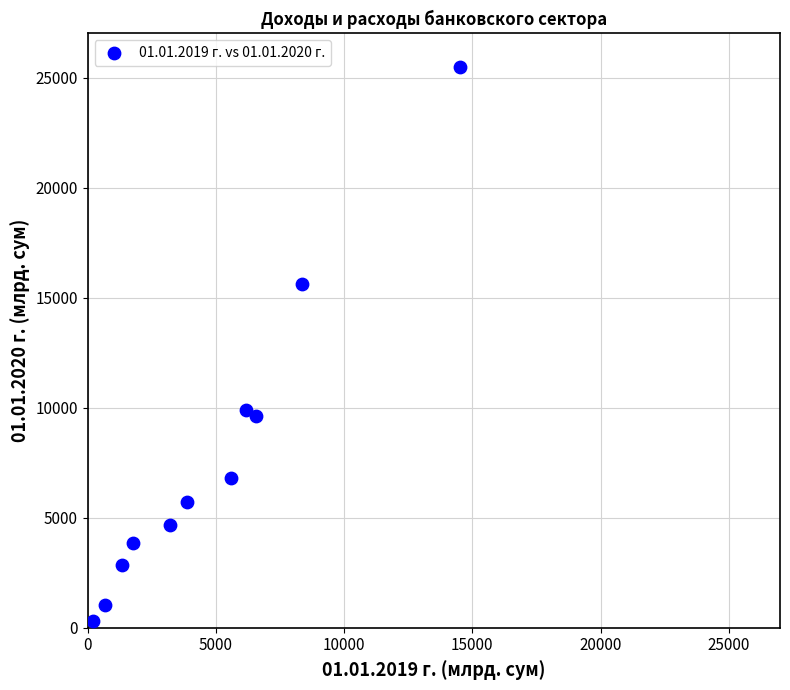

What Y value in the scatter plot is closest to 12899?

15601.8